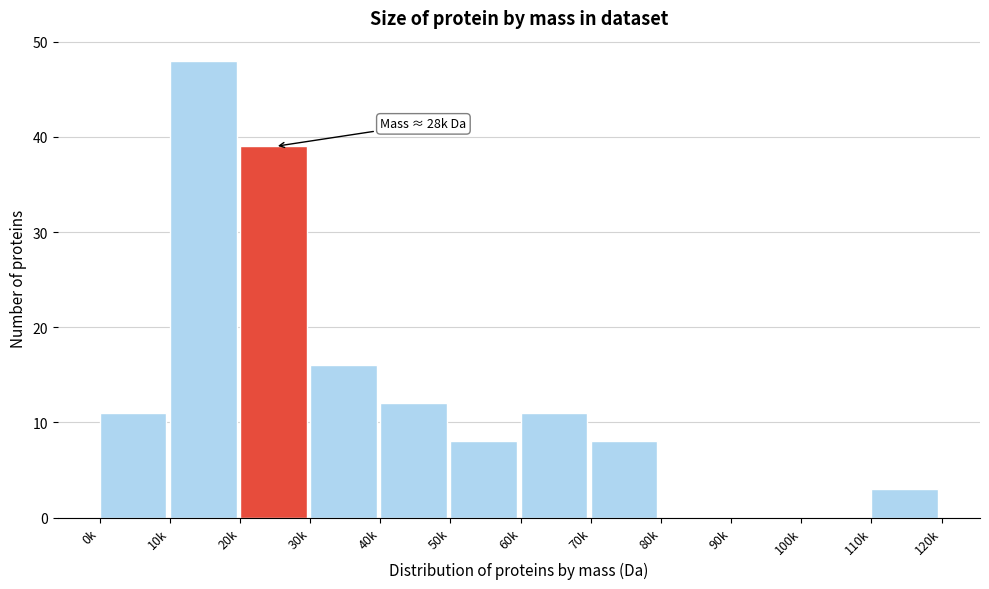

Reading left to right, extract all data points from this chart.

0k=11	10k=48	20k=39	30k=16	40k=12	50k=8	60k=11	70k=8	80k=0	90k=0	100k=0	110k=3